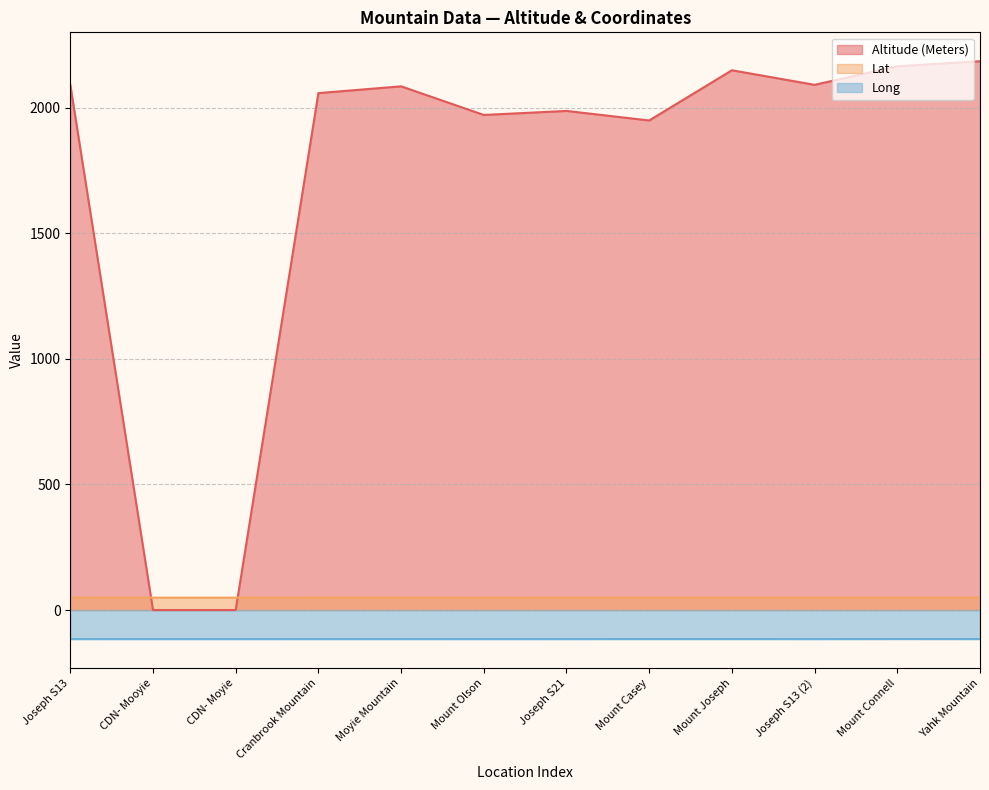

The value of Altitude (Meters) at Mount Connell is 1029.1. True or false?

False